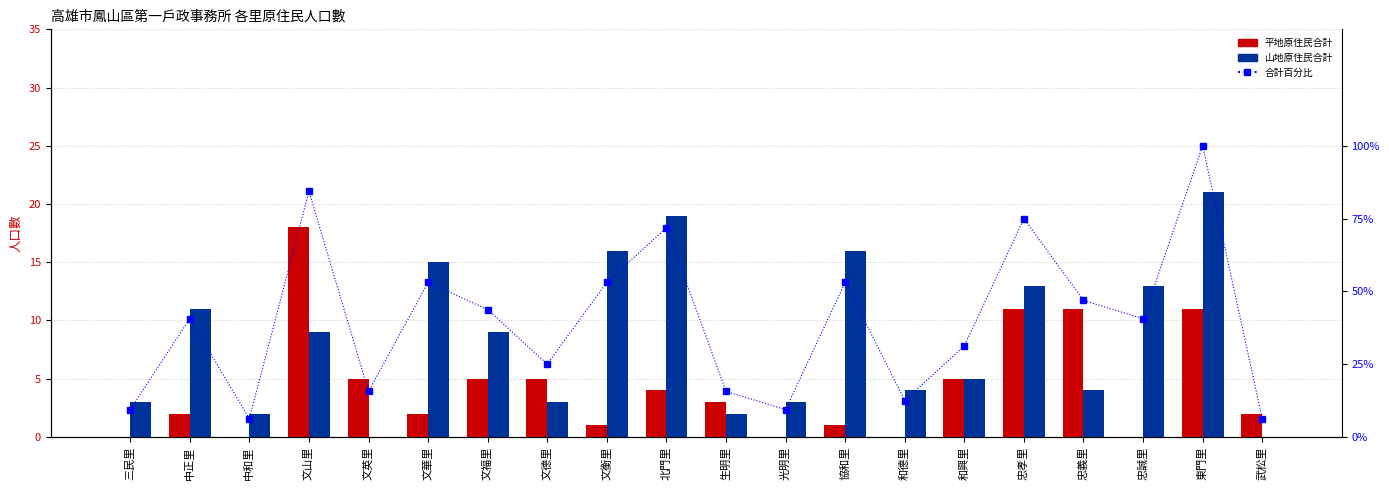

What is the total value across all series at 光明里?

12.4